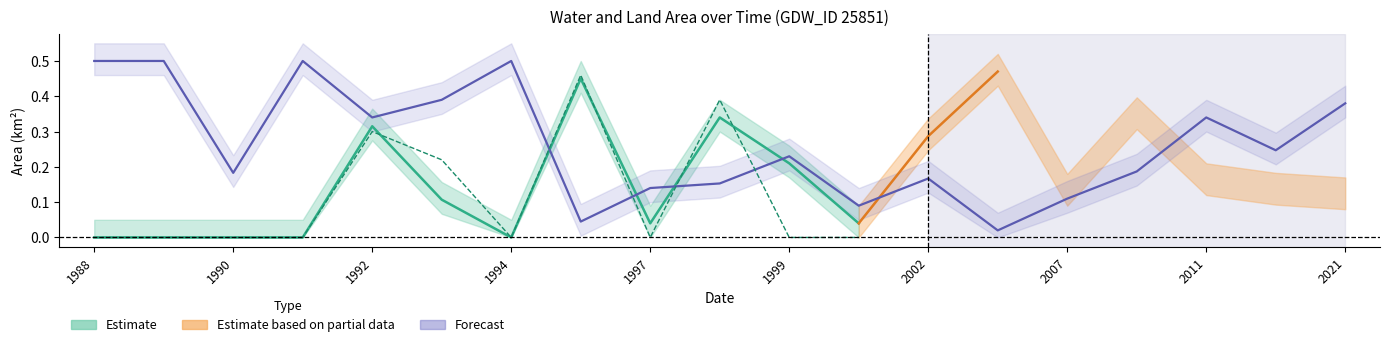

How many interior local peaks does the landArea series have?

5